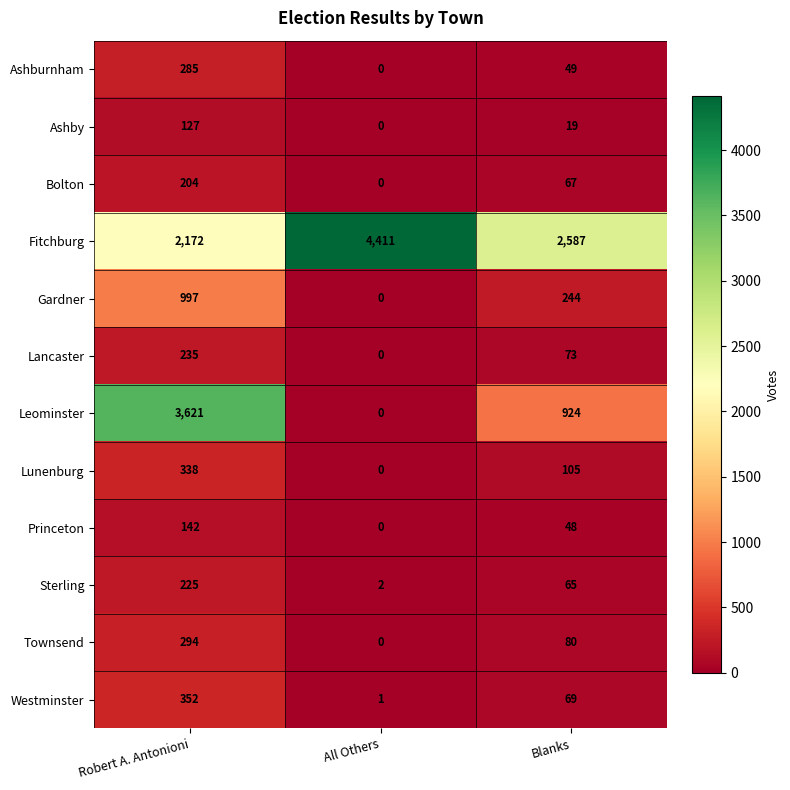

What is the sum of all Ashburnham values?

334